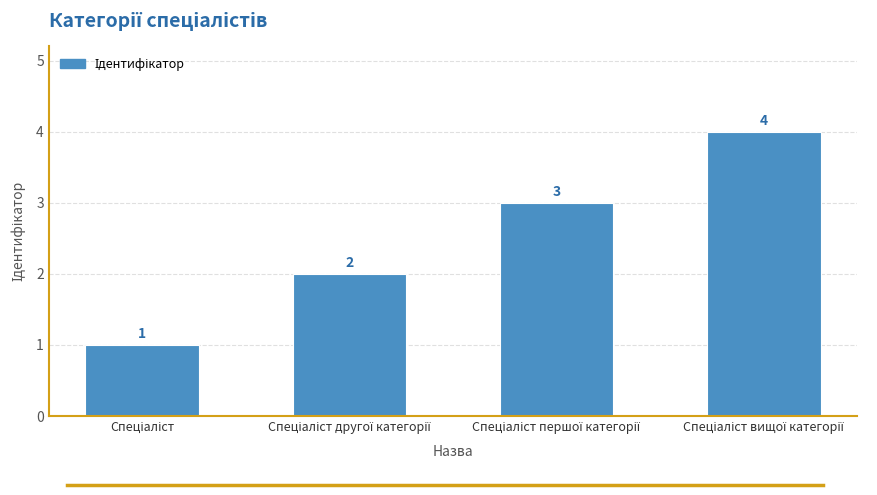

What is the greatest value displayed?

4